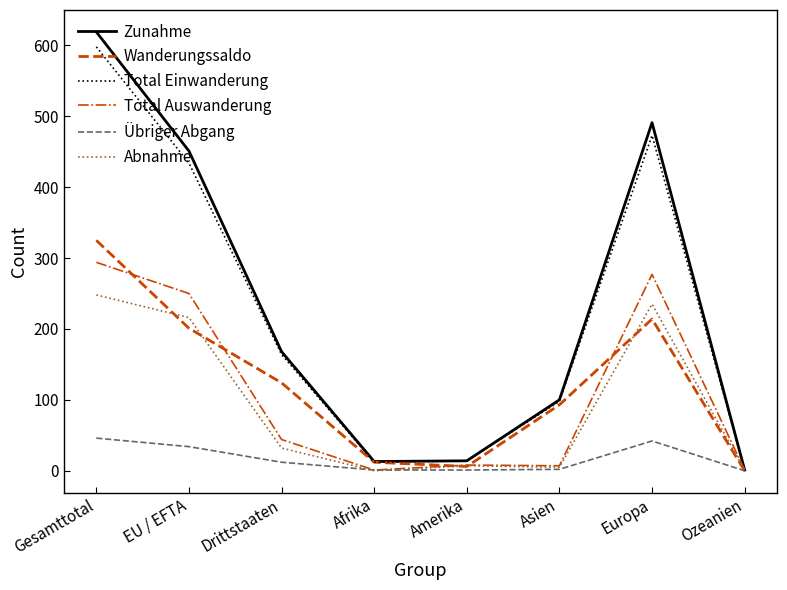

What is the difference between the maximum and minimum values in the Übriger Abgang series?

46